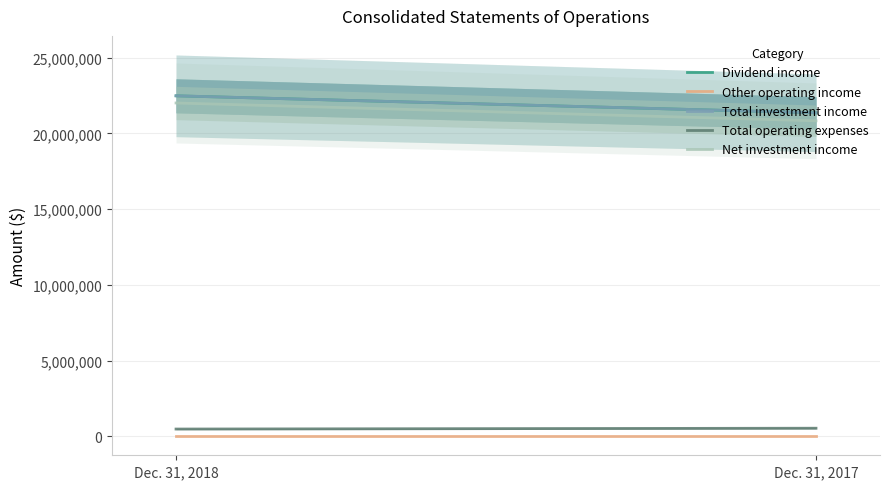

At which label is Total investment income closest to 21922614?

Dec. 31, 2018